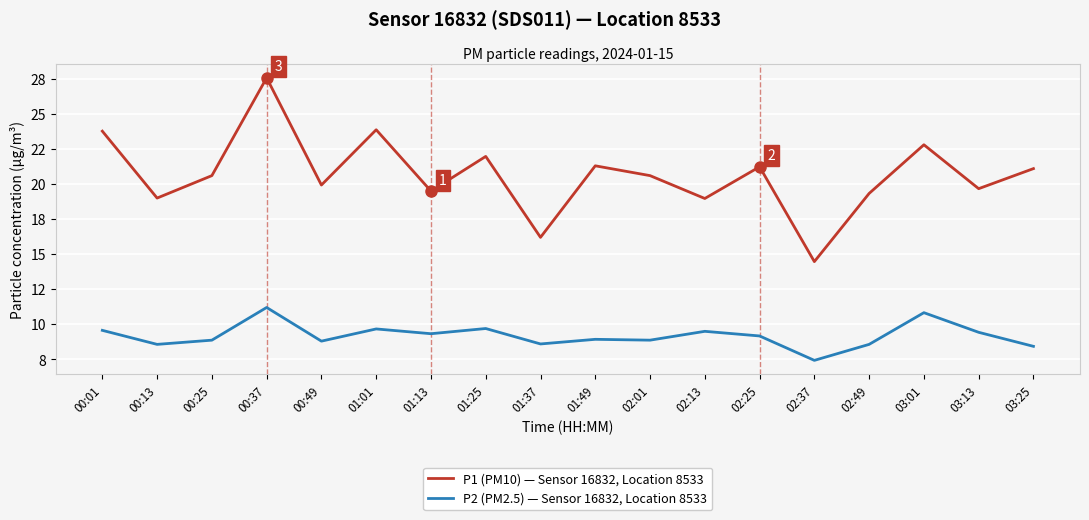

True or false: P2 (PM2.5) — Sensor 16832, Location 8533 and P1 (PM10) — Sensor 16832, Location 8533 intersect in this chart.

False